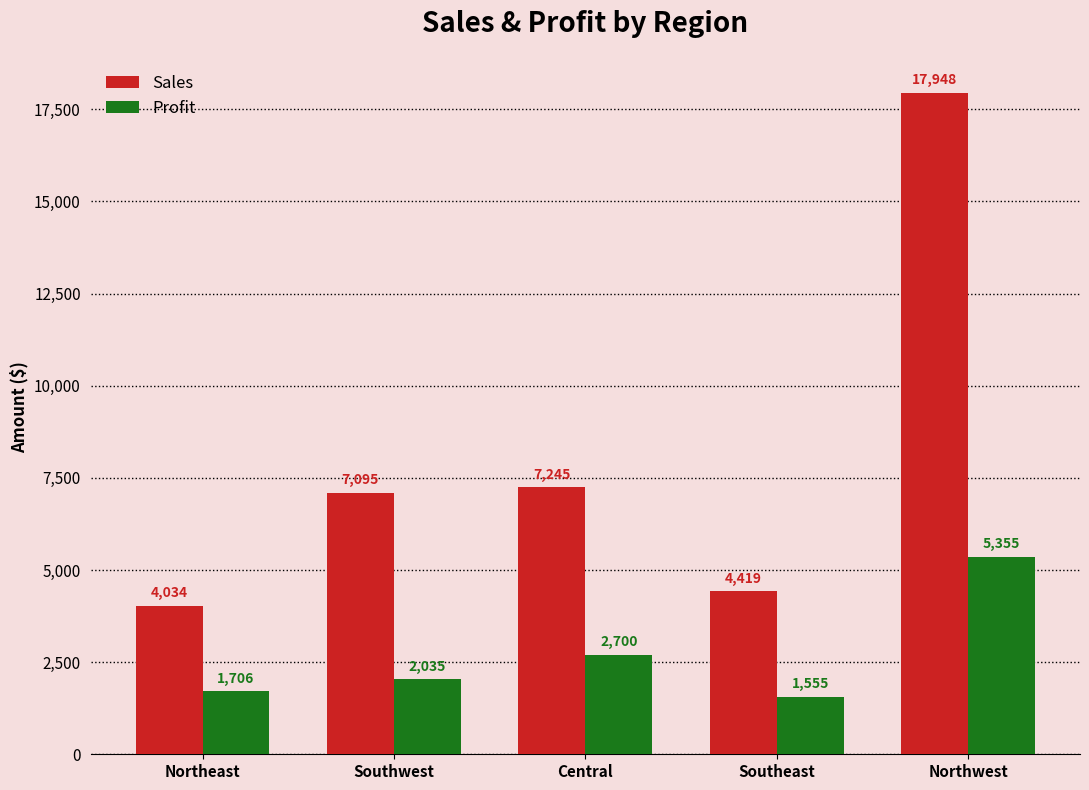

True or false: Profit has a value of 1555 at Southeast.

True